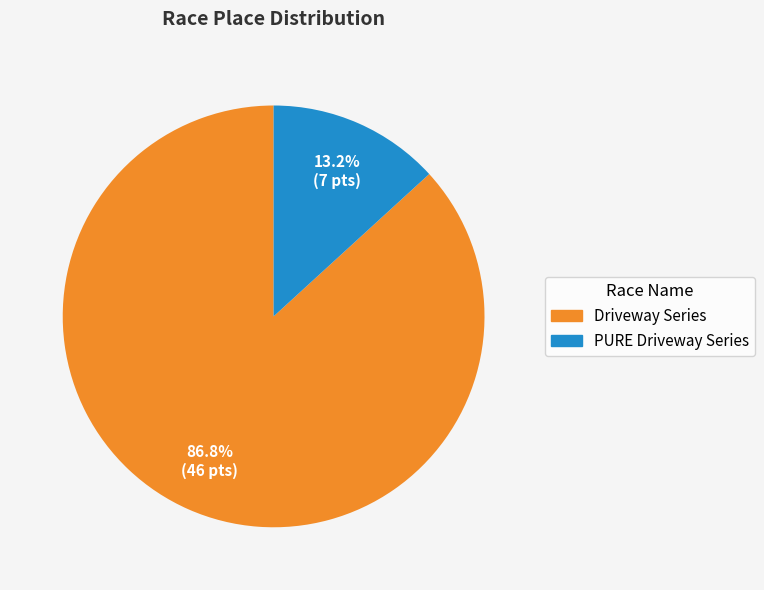

Count the number of slices in the pie.

2